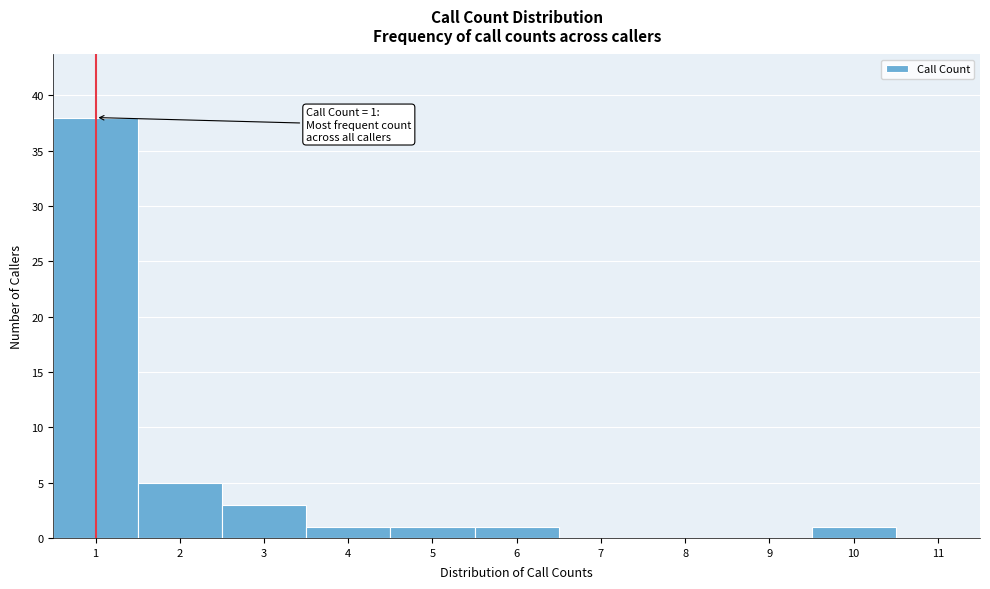

Reading left to right, list all the values displayed in this chart.

1=38	2=5	3=3	4=1	5=1	6=1	7=0	8=0	9=0	10=1	11=0